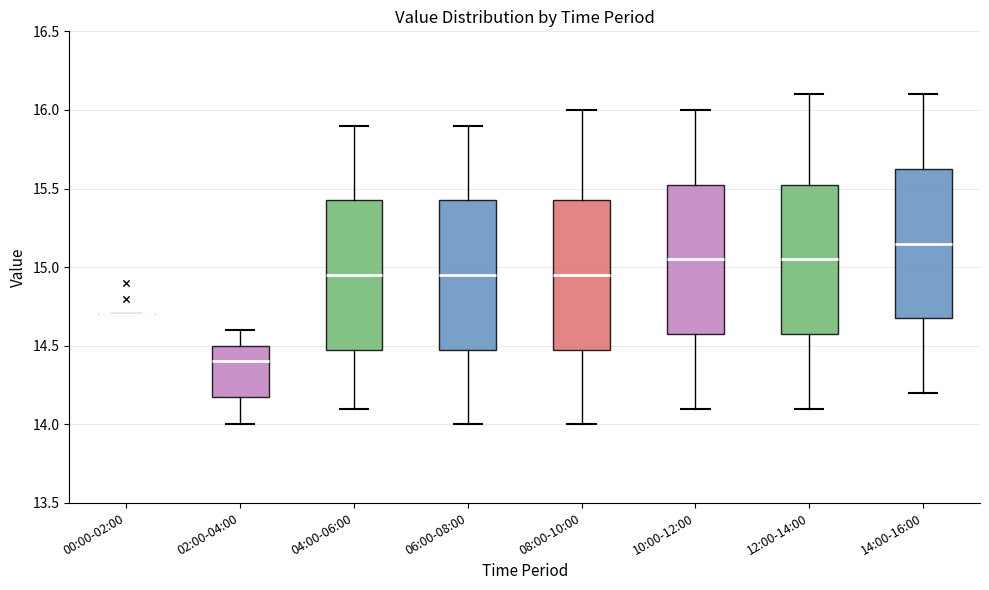

Where does the upper whisker of the box for 12:00-14:00 end on the y-axis? The values are not printed on the chart, so give them approximately, as read against the axis.

16.10